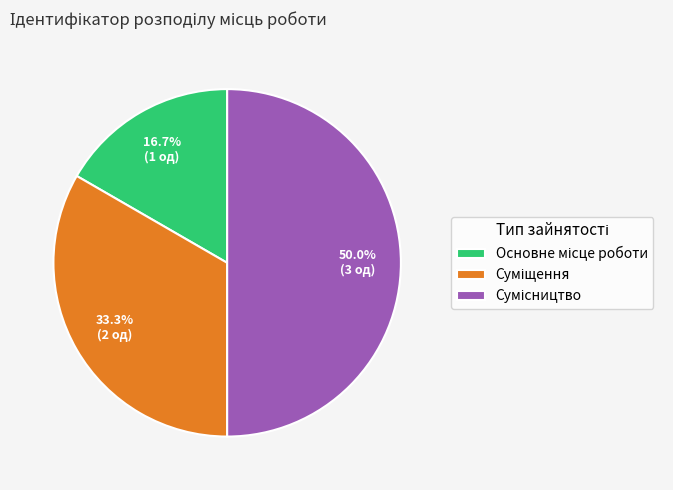

To the nearest percent, what is the average slice percentage?

33%